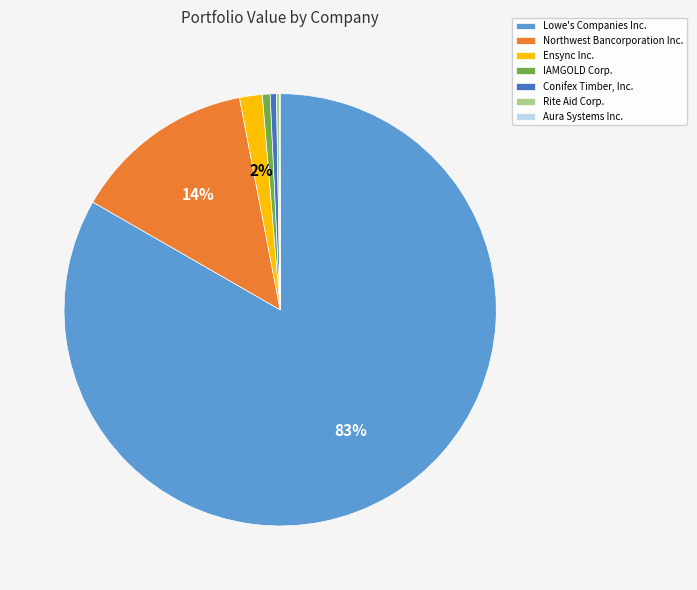

Do Lowe's Companies Inc. and IAMGOLD Corp. together represent more than half of the pie?

Yes